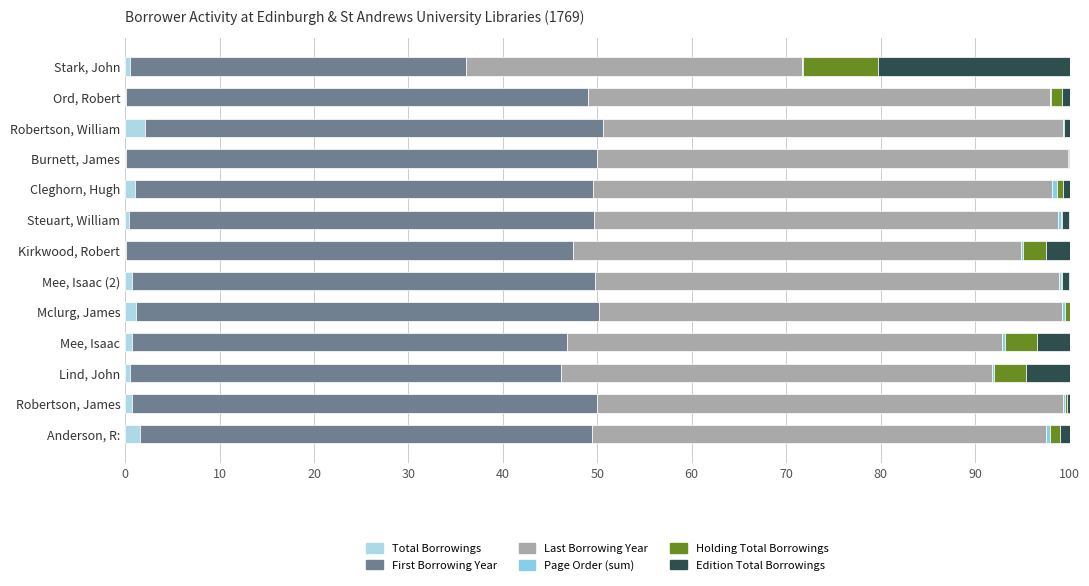

How many data points does each series have?

13